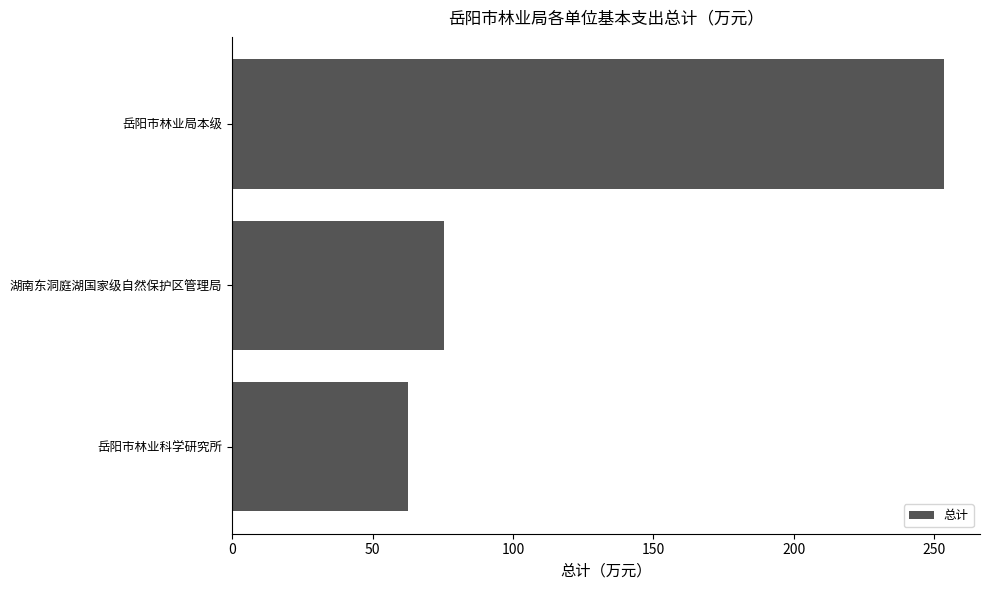

Which category has the lowest value across all series?

岳阳市林业科学研究所